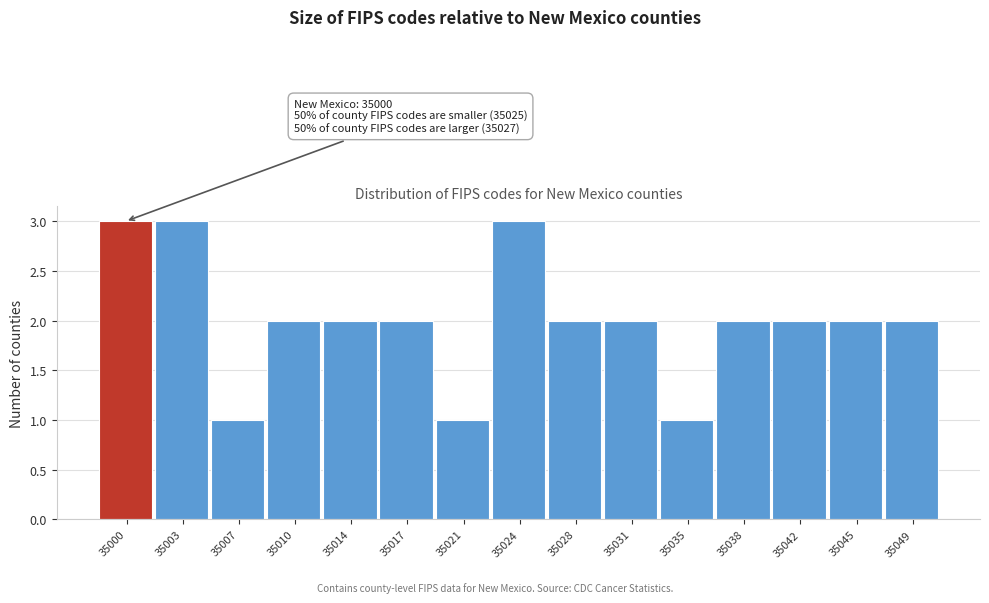

Reading left to right, list all the values displayed in this chart.

35000=3	35003=3	35007=1	35010=2	35014=2	35017=2	35021=1	35024=3	35028=2	35031=2	35035=1	35038=2	35042=2	35045=2	35049=2